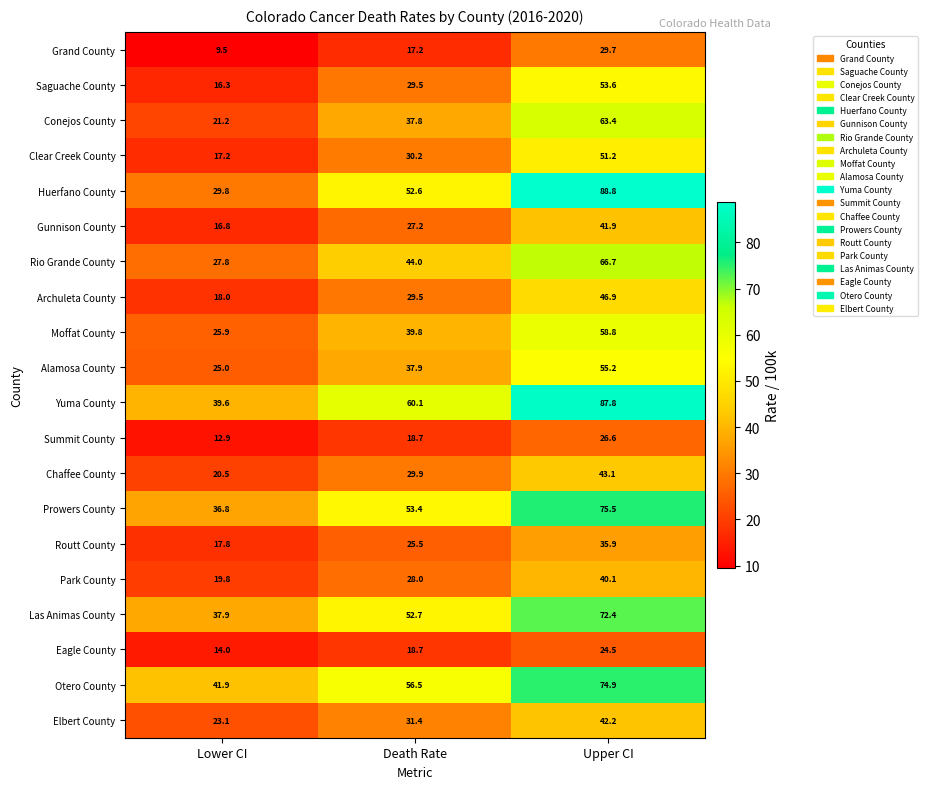

Count the number of categories in the chart.

3